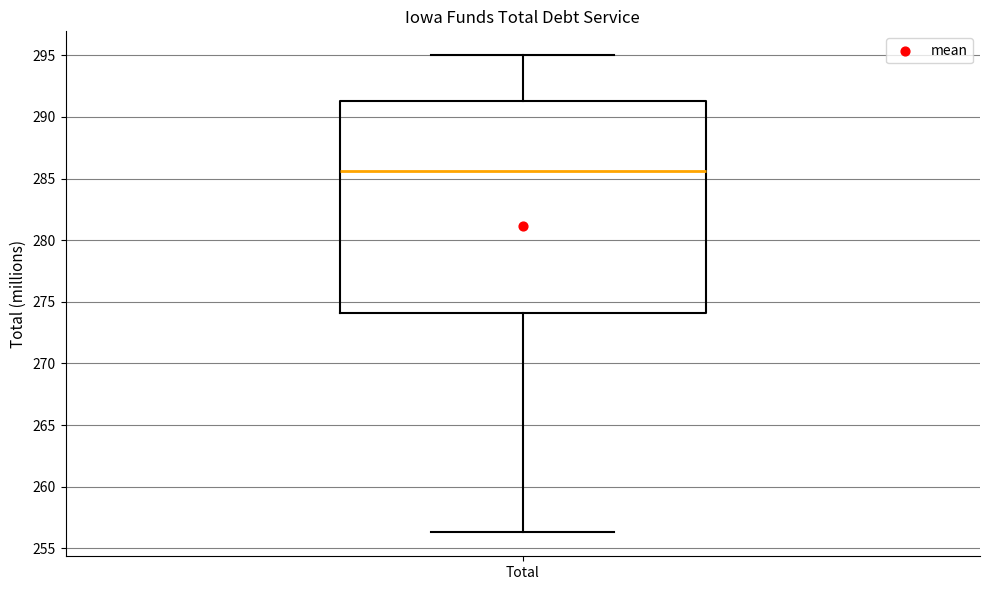

Transcribe this box plot: give where the median line is, the range the box spans, and where the two whiskers end, as read against the y-axis. The values are not printed on the chart, so give them approximately, as read against the axis.

median 285.5, box 274.0 to 291.5, whiskers 256.5 to 295.0